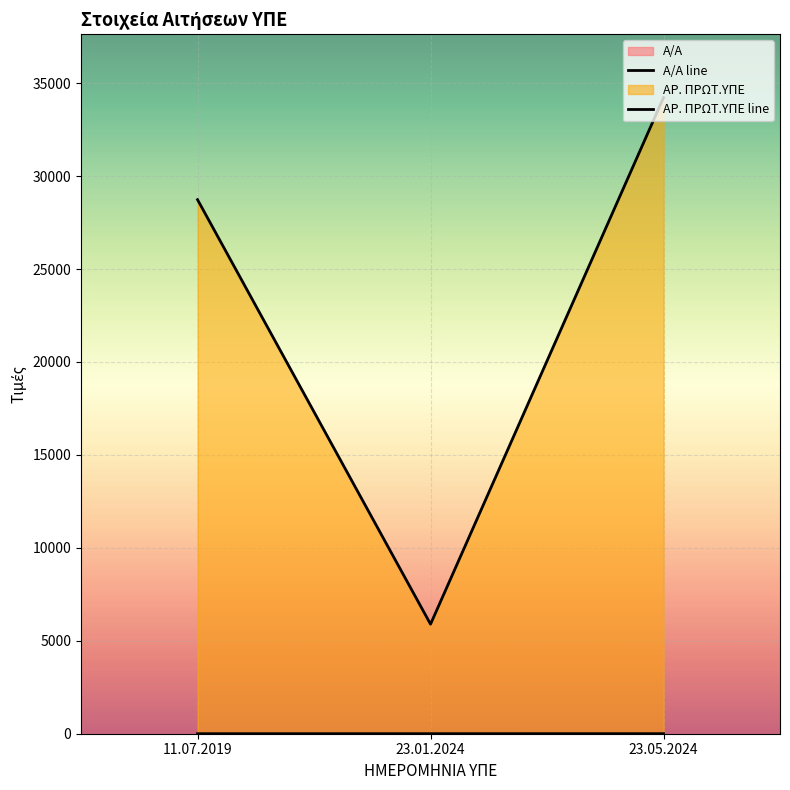

At which category is the sum across all series the highest?

23.05.2024